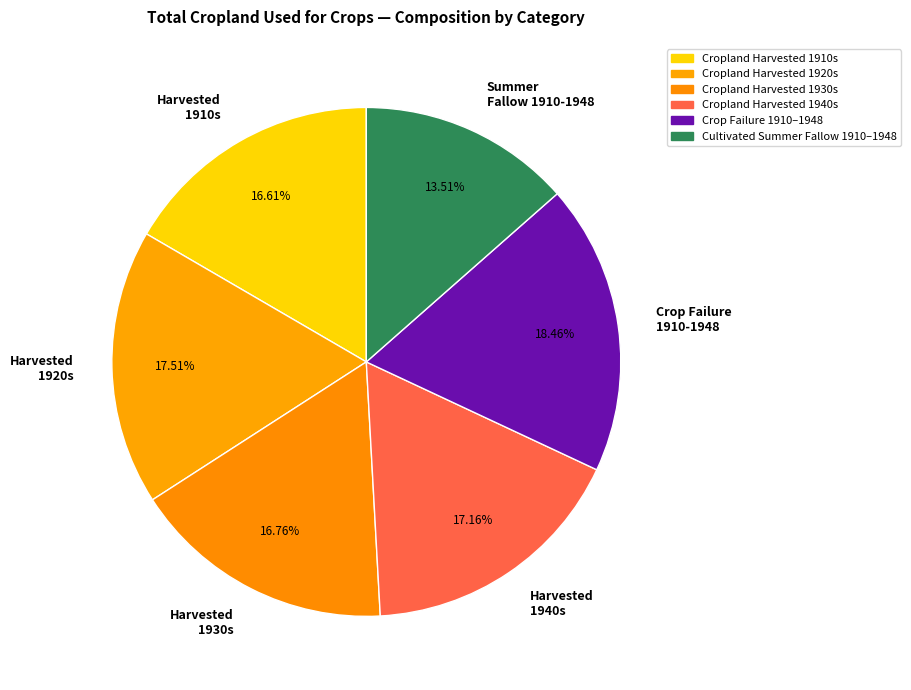

Combined, do Crop Failure 1910-1948 and Harvested 1910s account for over 50%?

No